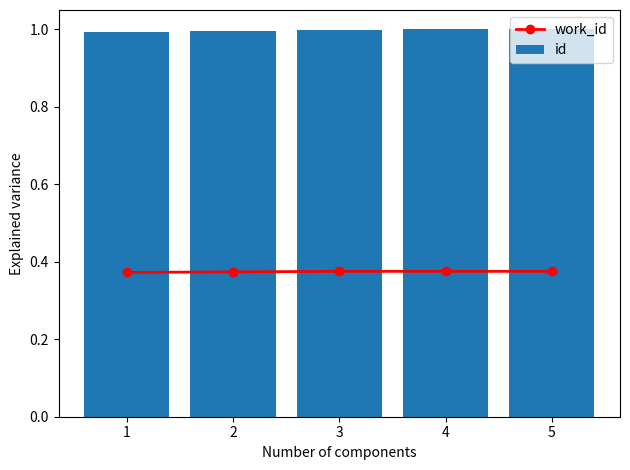

Which series changed the most between 2 and 4?

id